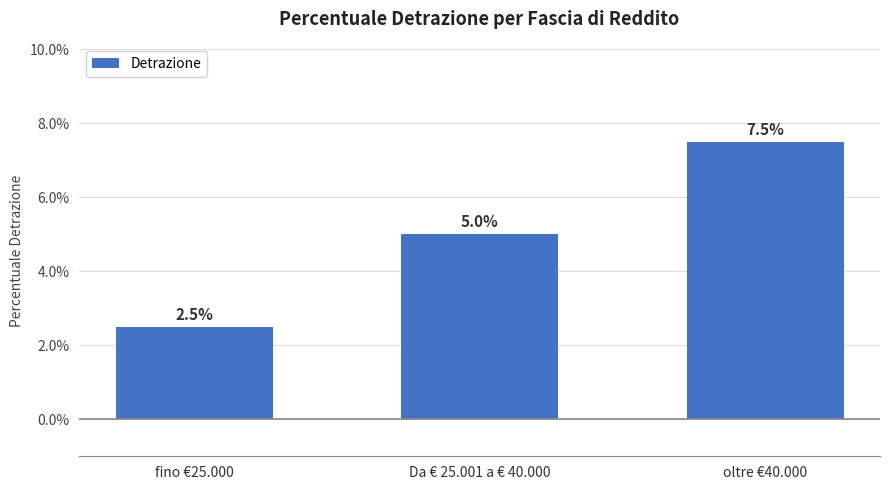

Reading right to left, transcribe all the data shown in this chart.

oltre €40.000=0.1	Da € 25.001 a € 40.000=0.1	fino €25.000=0.0